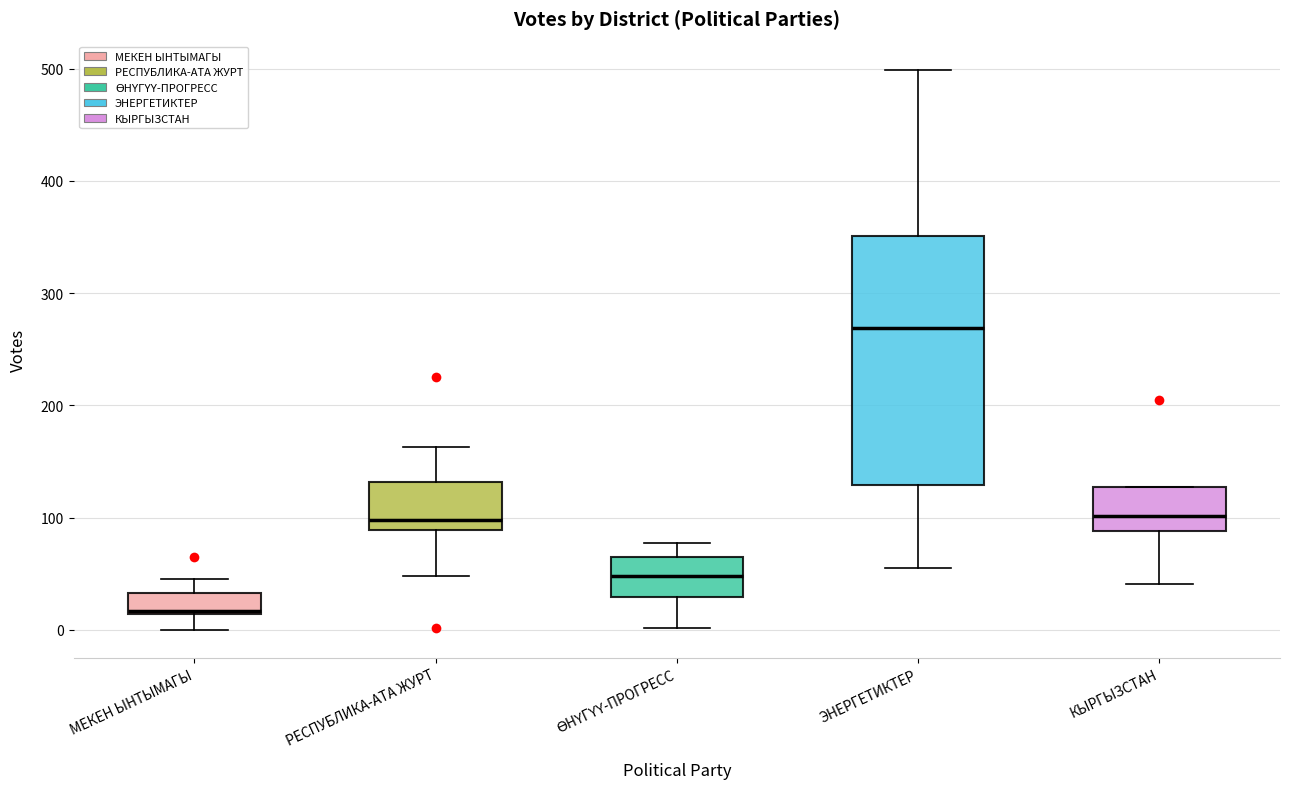

Reading left to right, read every box against the y-axis: the position of its median line, the range the box covers, and the ends of its whiskers. The values are not printed on the chart, so give them approximately, as read against the axis.

МЕКЕН ЫНТЫМАГЫ: median 20, box 10 to 30, whiskers 0 to 50
РЕСПУБЛИКА-АТА ЖУРТ: median 100, box 90 to 130, whiskers 50 to 160
ӨНҮГҮҮ-ПРОГРЕСС: median 50, box 30 to 70, whiskers 0 to 80
ЭНЕРГЕТИКТЕР: median 270, box 130 to 350, whiskers 60 to 500
КЫРГЫЗСТАН: median 100, box 90 to 130, whiskers 40 to 130